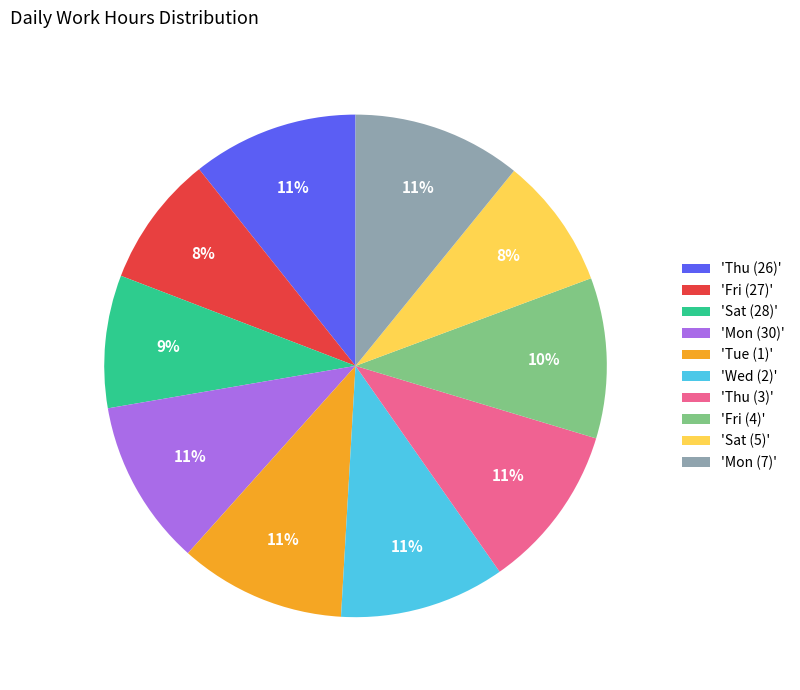

Count the number of slices in the pie.

10